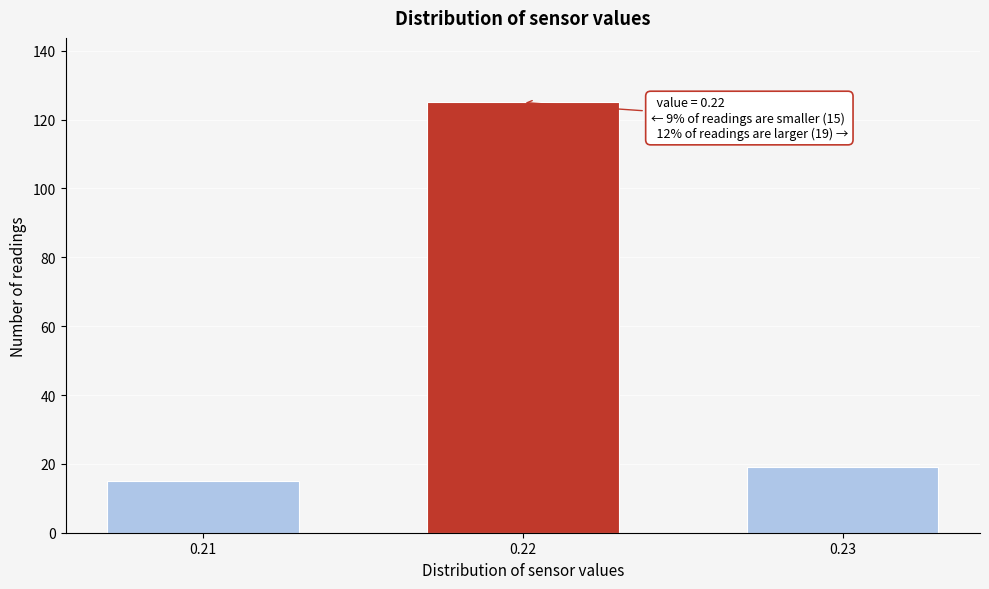

Reading left to right, extract all data points from this chart.

0.21=15	0.22=125	0.23=19